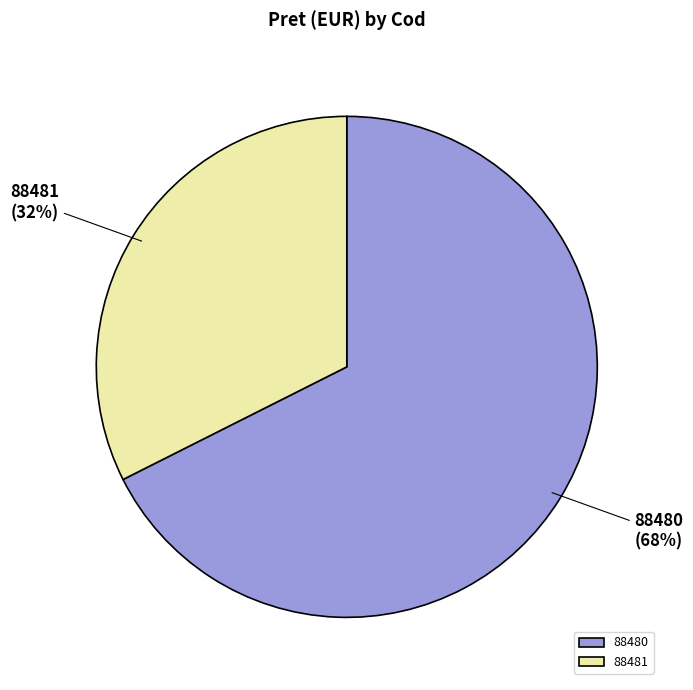

True or false: 88481 accounts for 24% of the total.

False